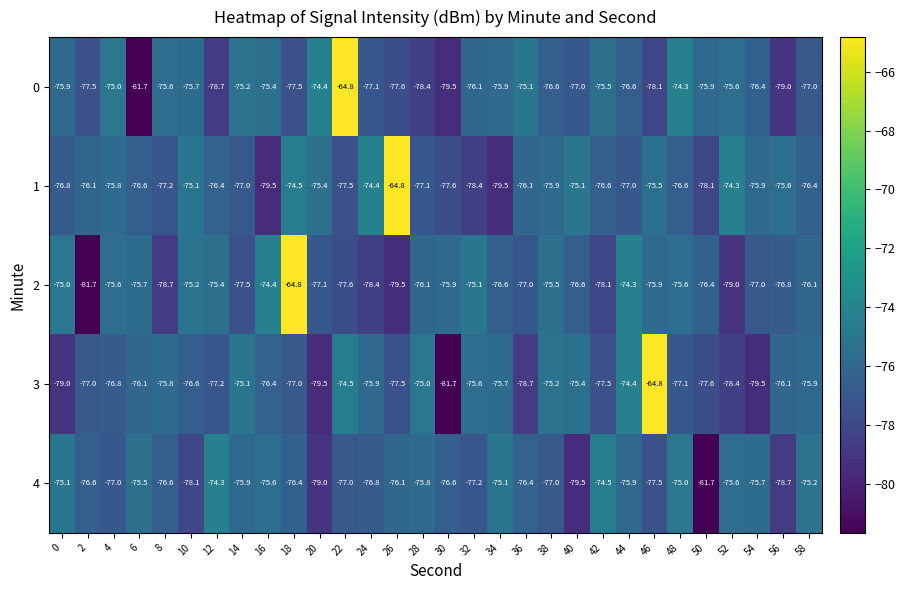

Rank the series at 24 from highest to lowest value.

1, 3, 4, 0, 2